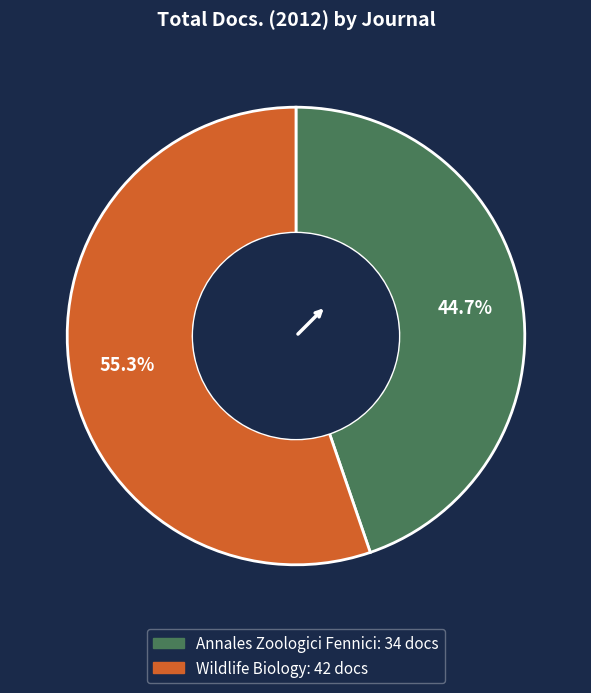

Is it true that Annales Zoologici Fennici is 45% of the pie?

True